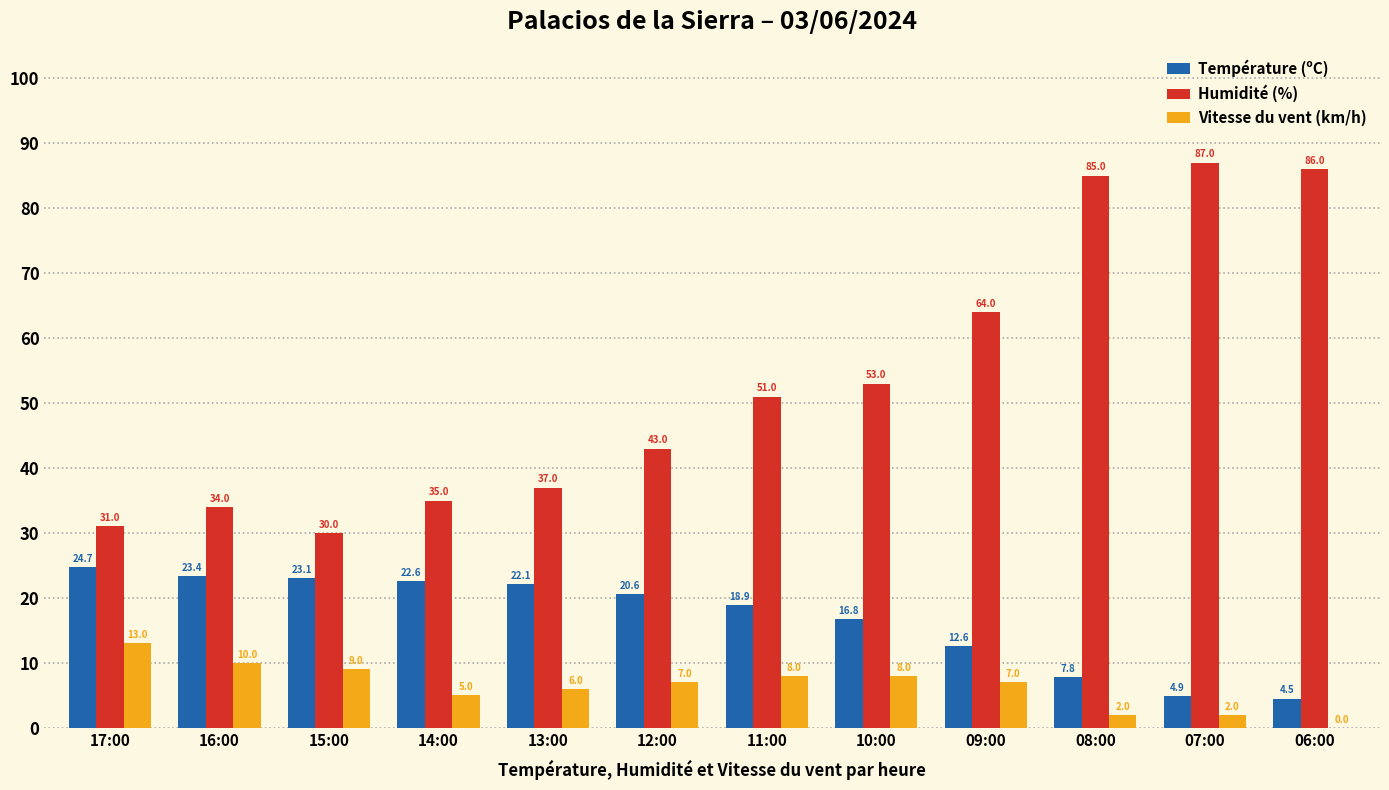

At which category is the sum across all series the highest?

08:00